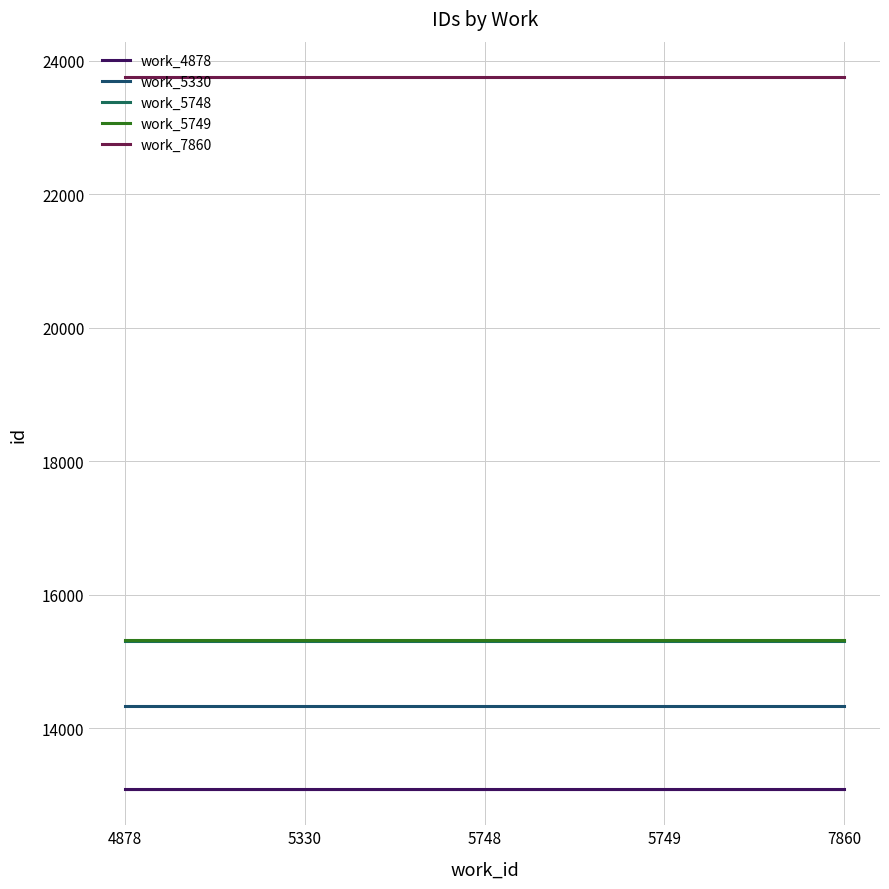

What is the sum of the work_4878 values at 5748 and 5330?

26166.0